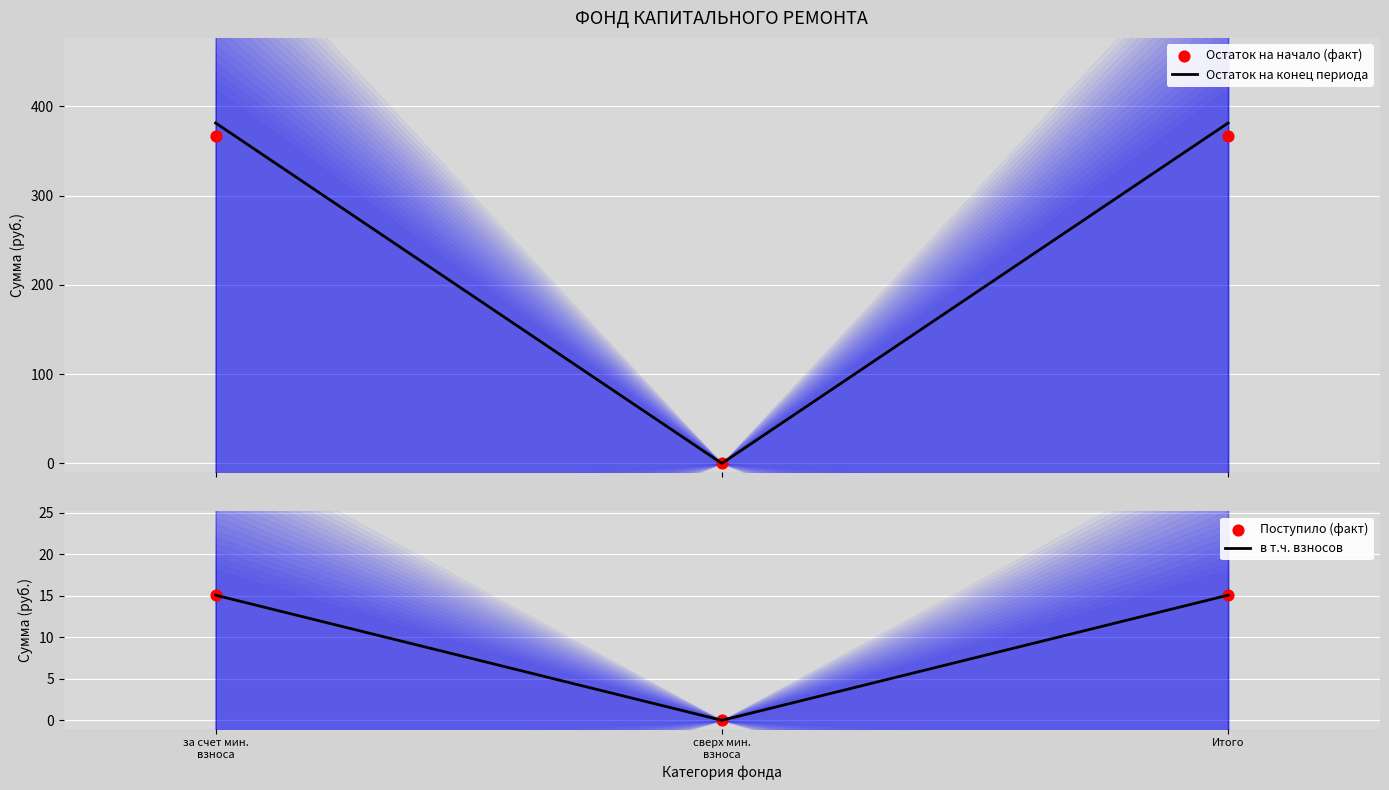

At which category is the sum across all series the highest?

за счет мин.
взноса